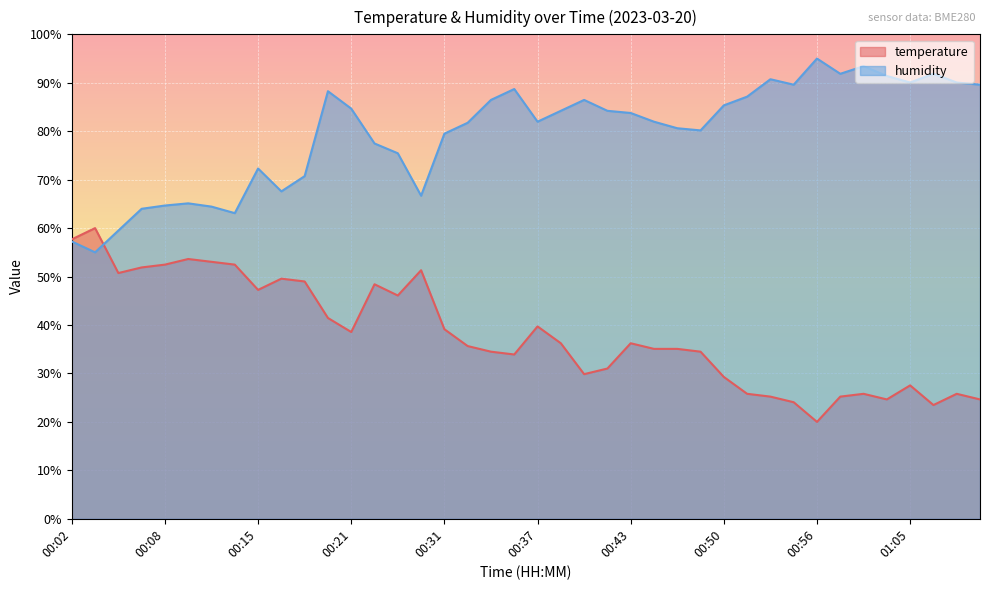

Where is the first local minimum for temperature?

00:05